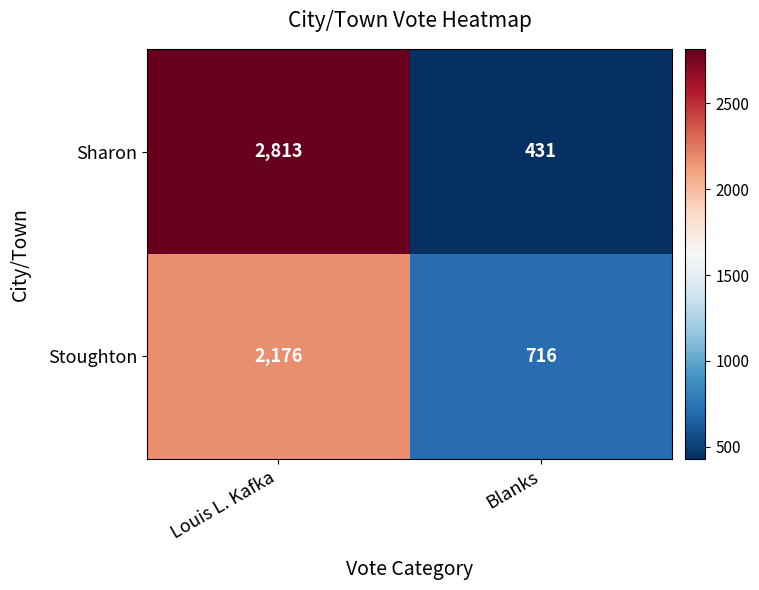

True or false: Sharon has a value of 2813 at Louis L. Kafka.

True